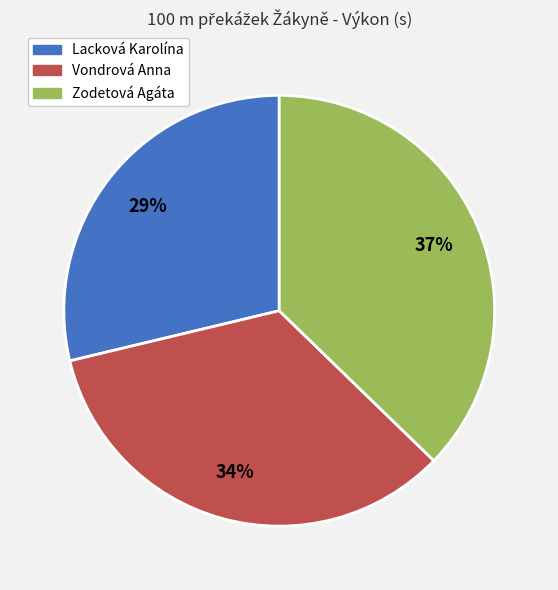

Is it true that Lacková Karolína is 42% of the pie?

False